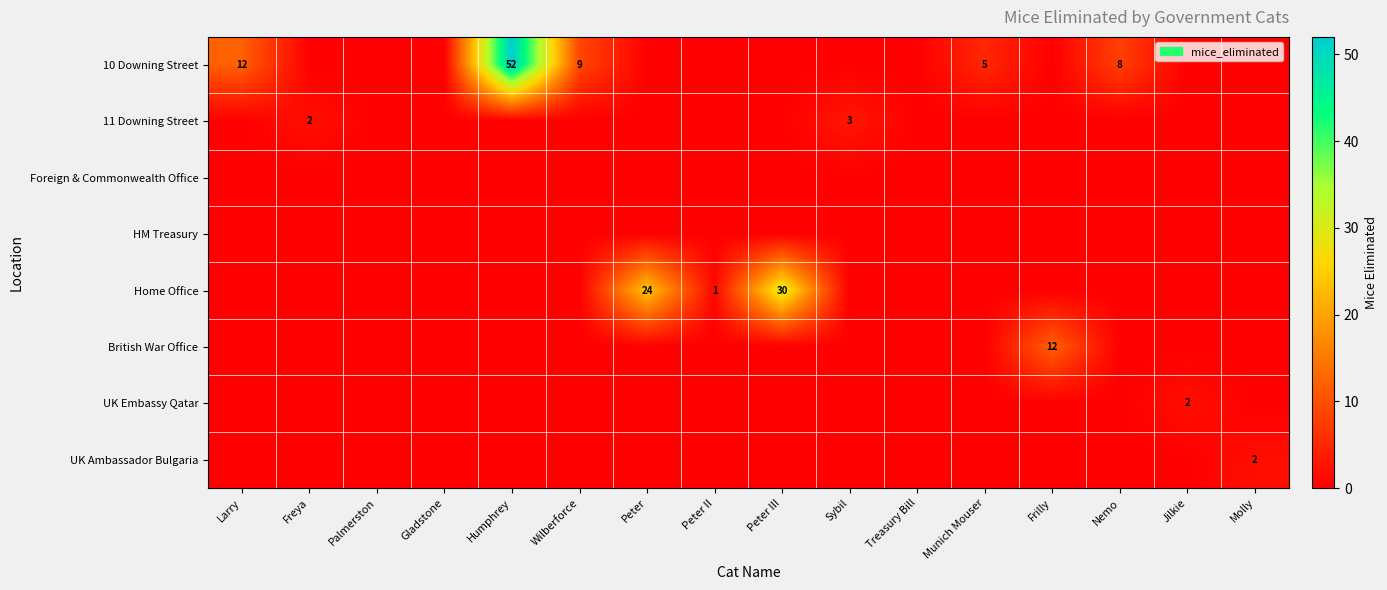

The Home Office series shows 0 at Peter II. True or false?

False